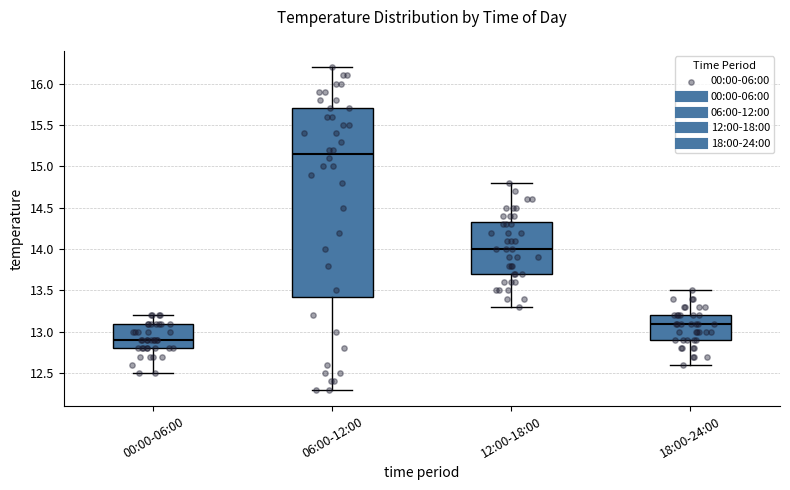

Which box has the lowest median line?

00:00-06:00